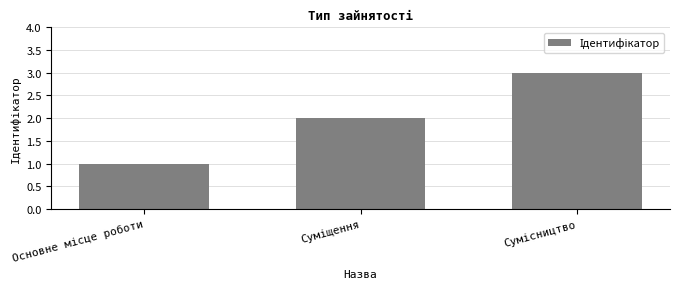

What is the value of the 2nd bar from the left?

2